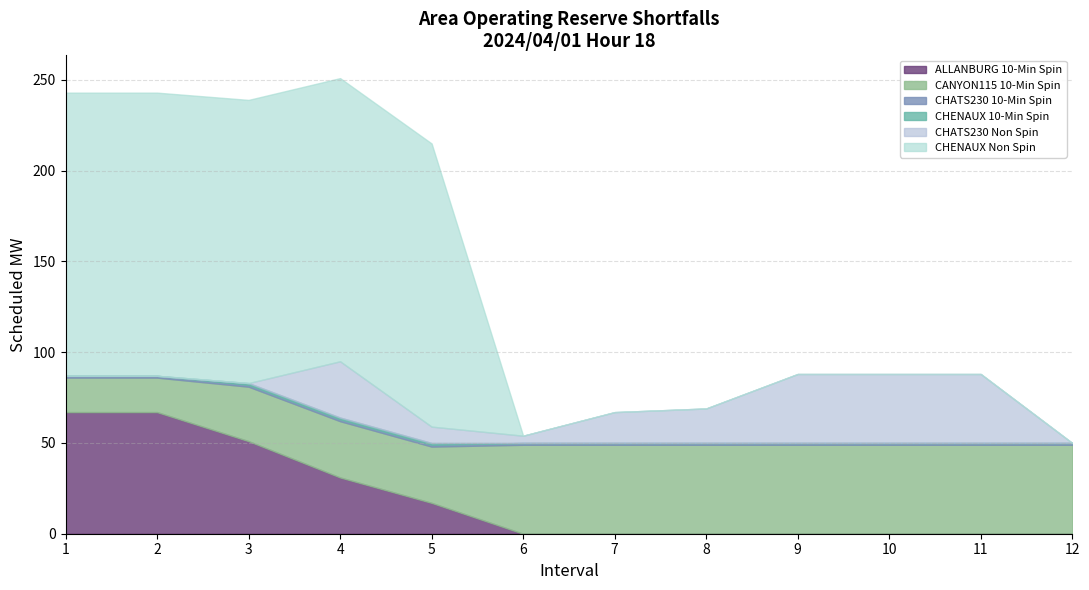

Does the chart have visible grid lines?

Yes